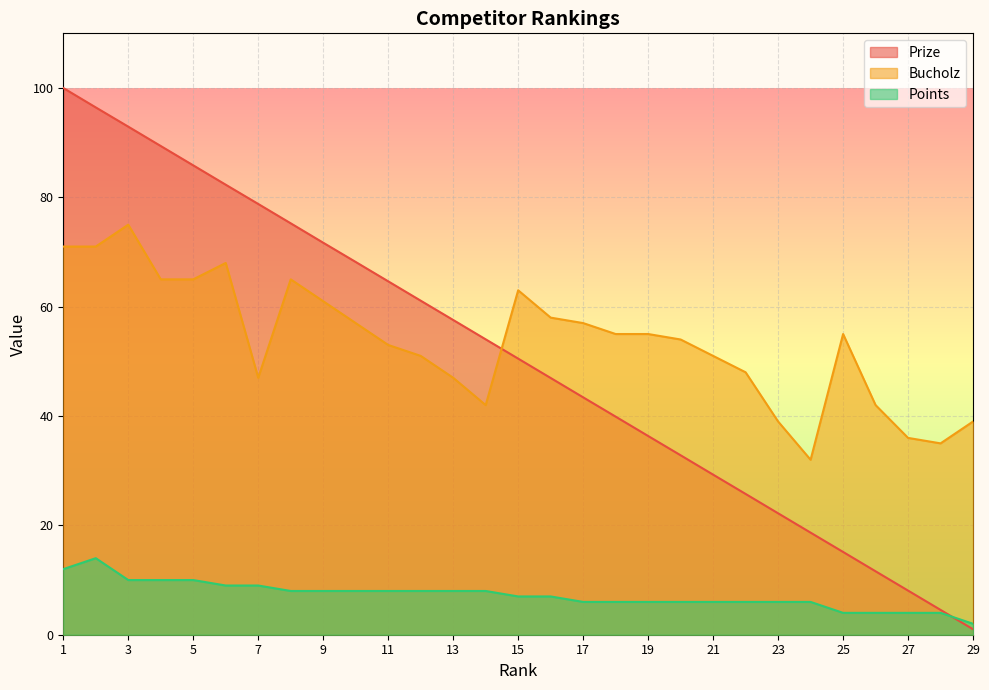

Where is the first local maximum for Bucholz?

3